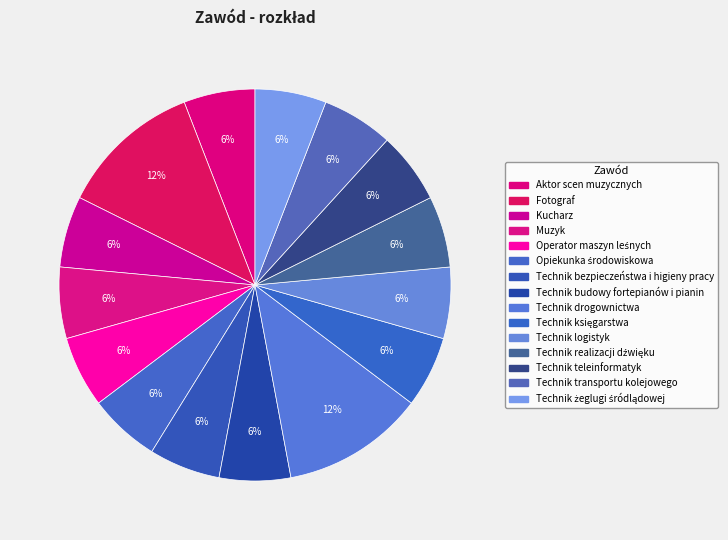

How many slices are in this pie chart?

15